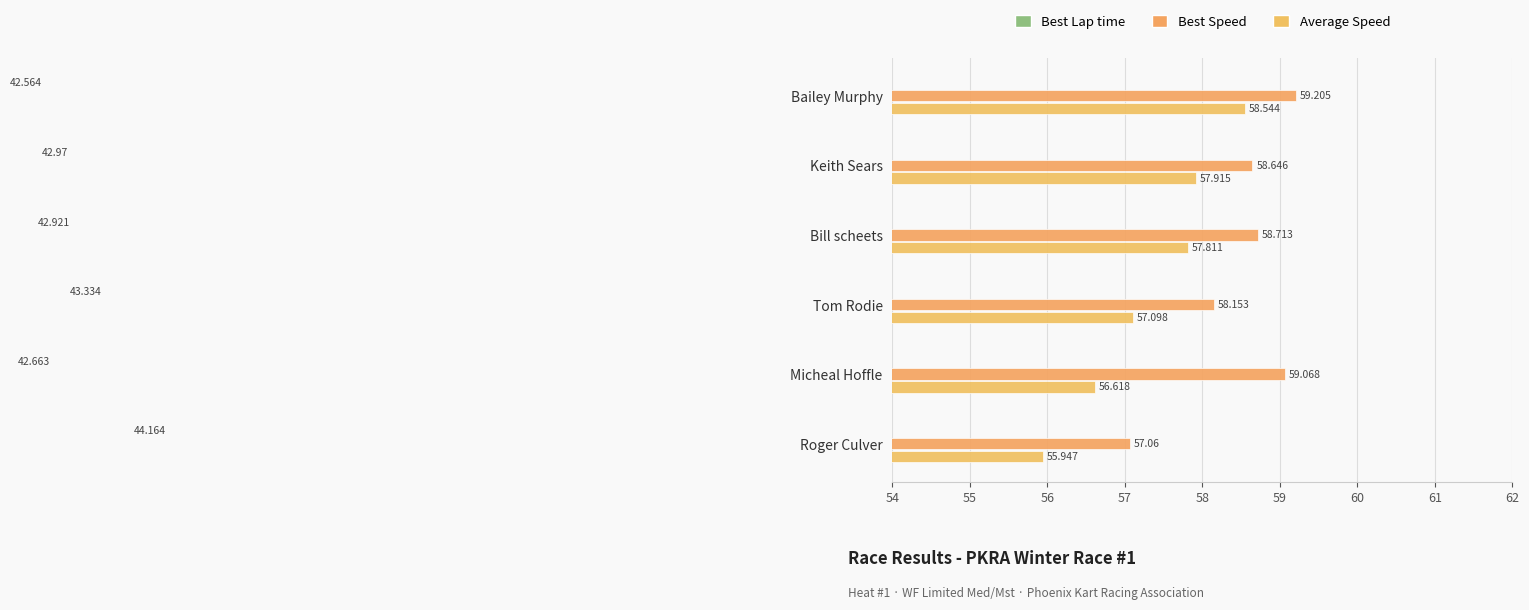

How many bars are there in each group?

3